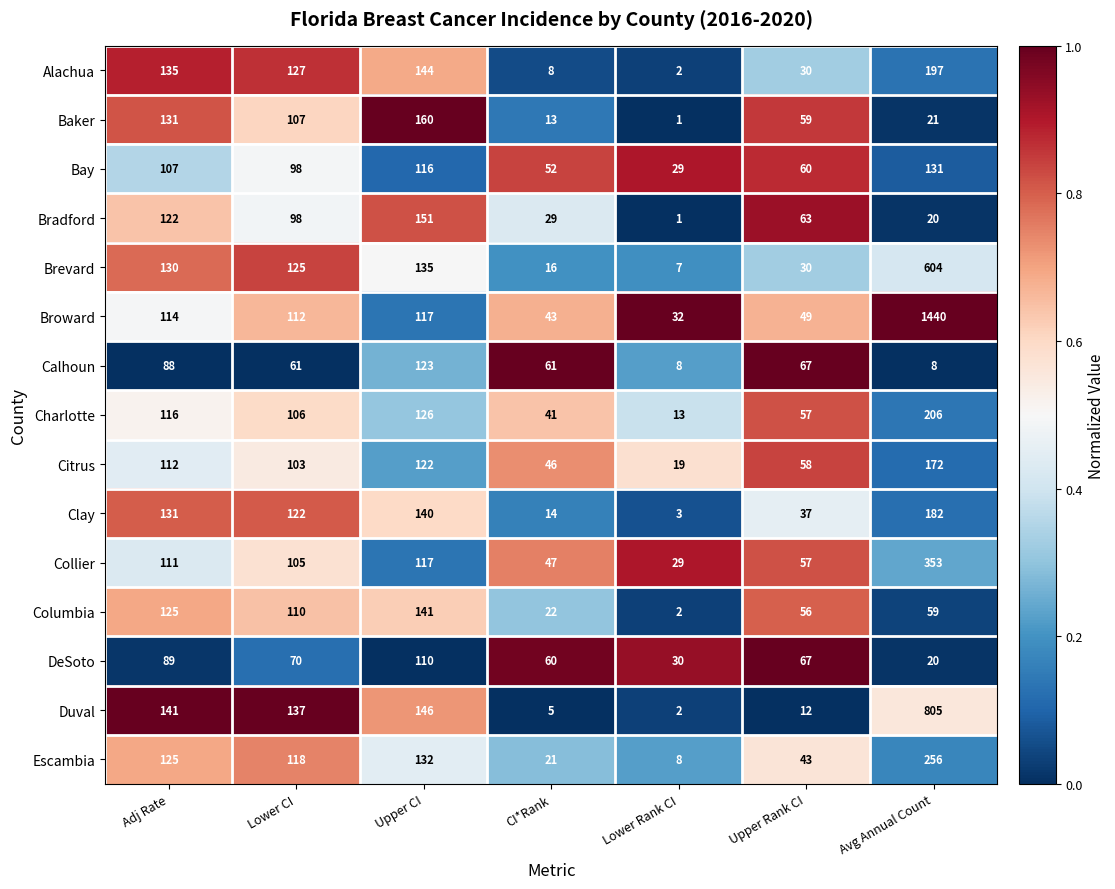

List the series in order of their peak value, lowest first.

DeSoto, Calhoun, Bay, Columbia, Bradford, Baker, Citrus, Clay, Alachua, Charlotte, Escambia, Collier, Brevard, Duval, Broward